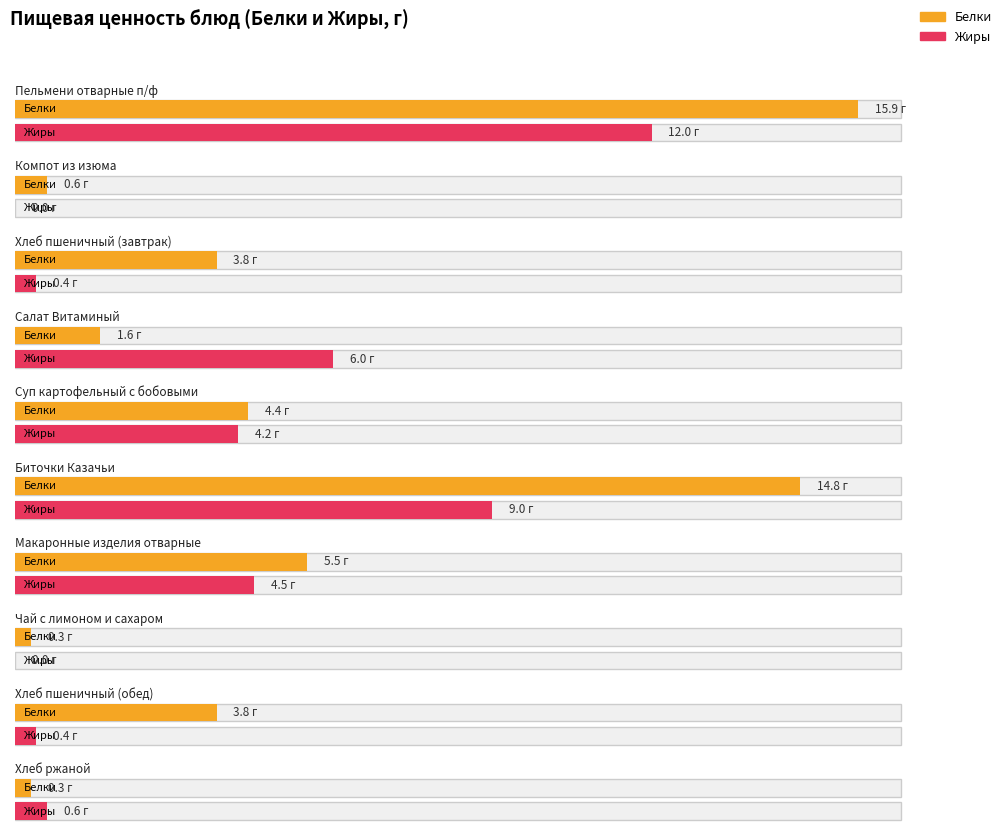

Which series has the largest range (max minus min)?

Белки